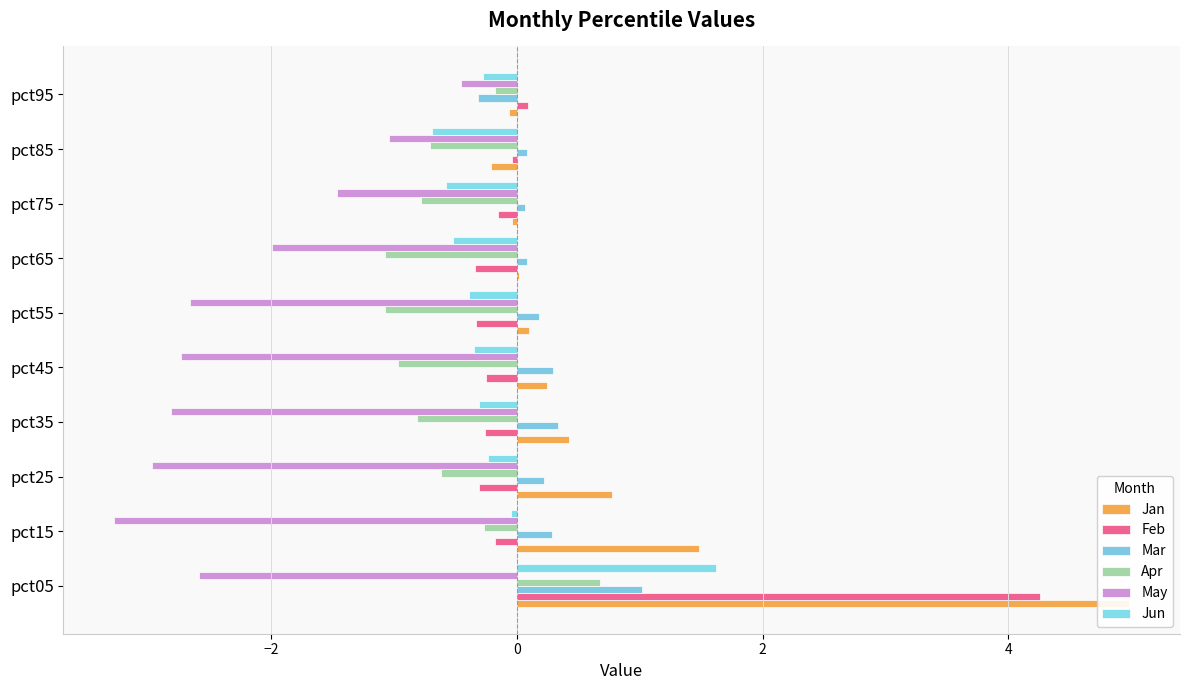

What value does the Feb series have at 9?

0.1